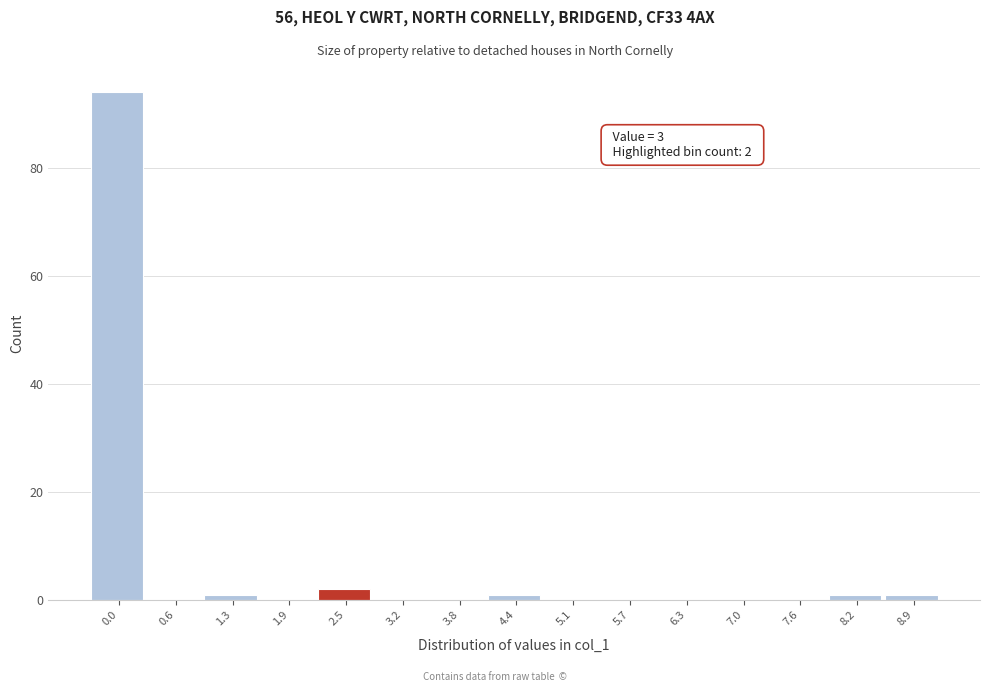

Reading left to right, list all the values displayed in this chart.

0.0=94	0.6=0	1.3=1	1.9=0	2.5=2	3.2=0	3.8=0	4.4=1	5.1=0	5.7=0	6.3=0	7.0=0	7.6=0	8.2=1	8.9=1